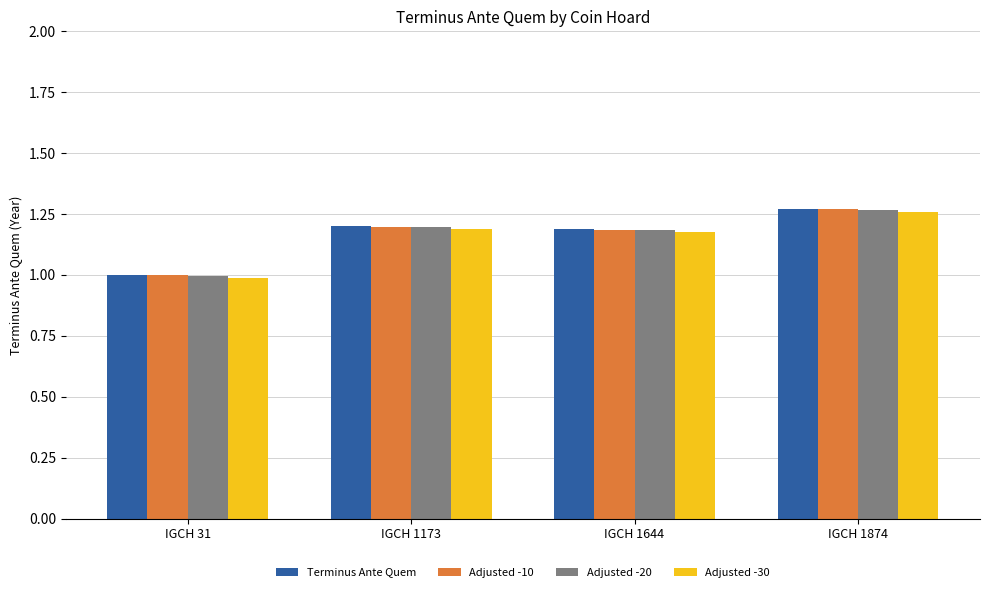

How many data points in Adjusted -20 are above 1?

3